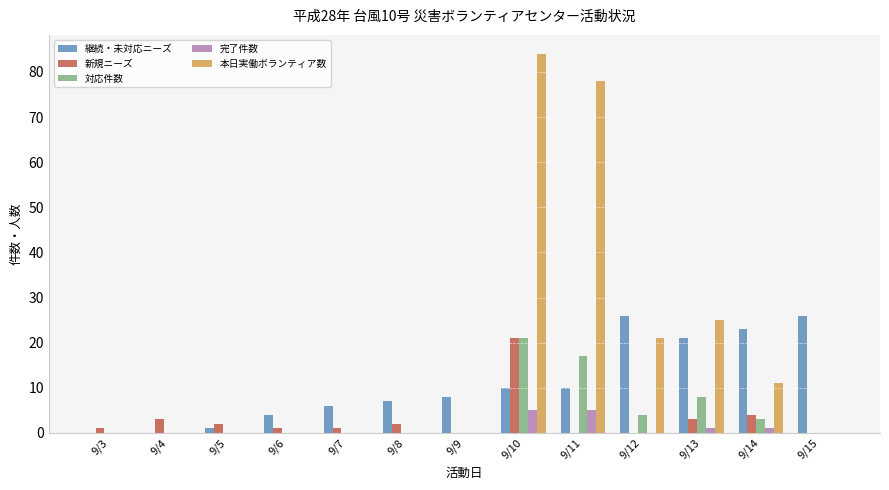

The 本日実働ボランティア数 series shows 52 at 9/4. True or false?

False